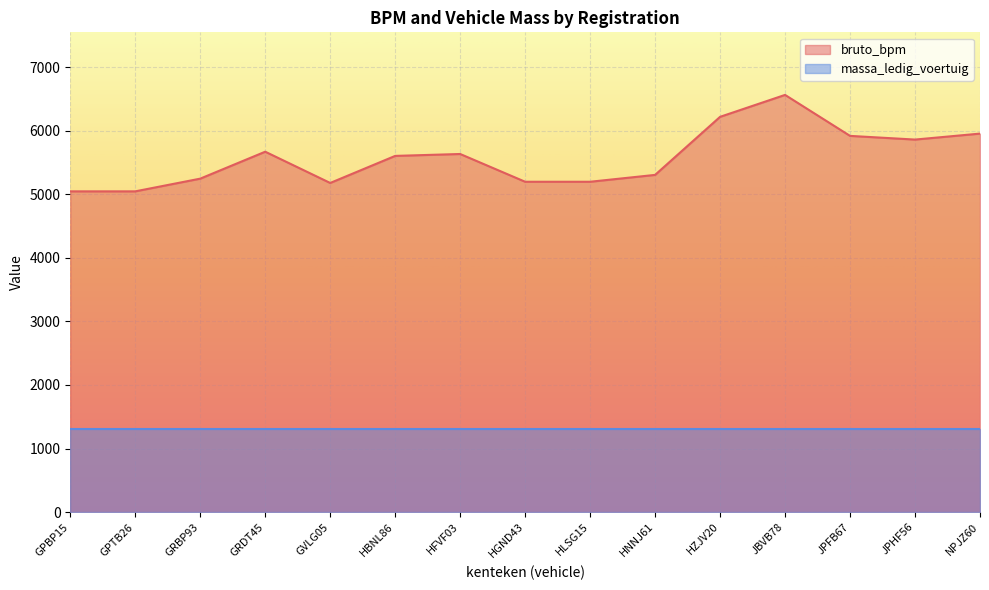

How many lines are shown in the chart?

2